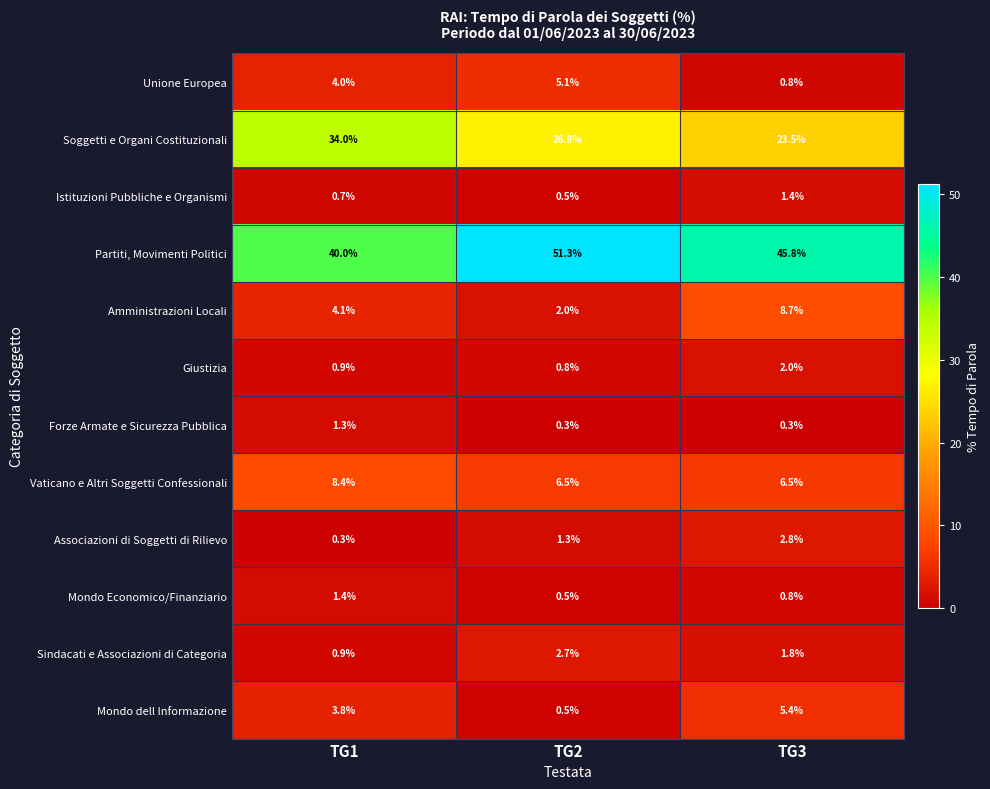

What is the sum of all Sindacati e Associazioni di Categoria values?

5.4